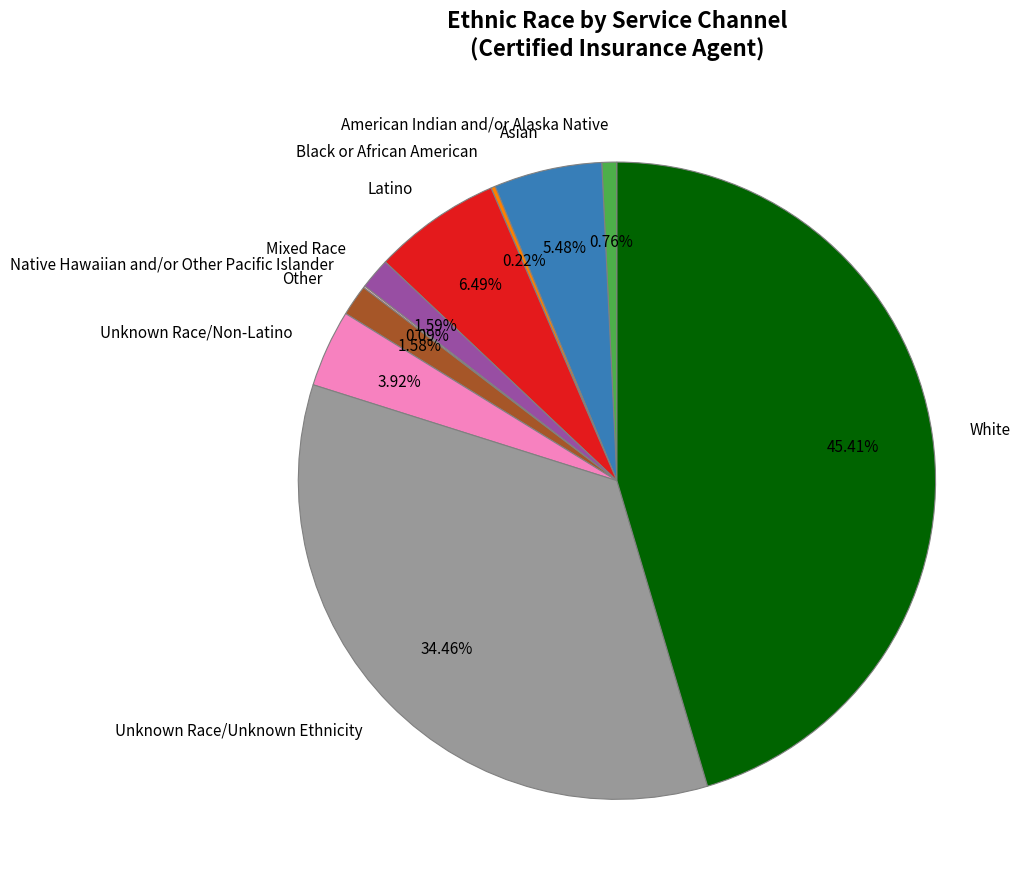

Is there any slice that represents more than half of the pie?

No